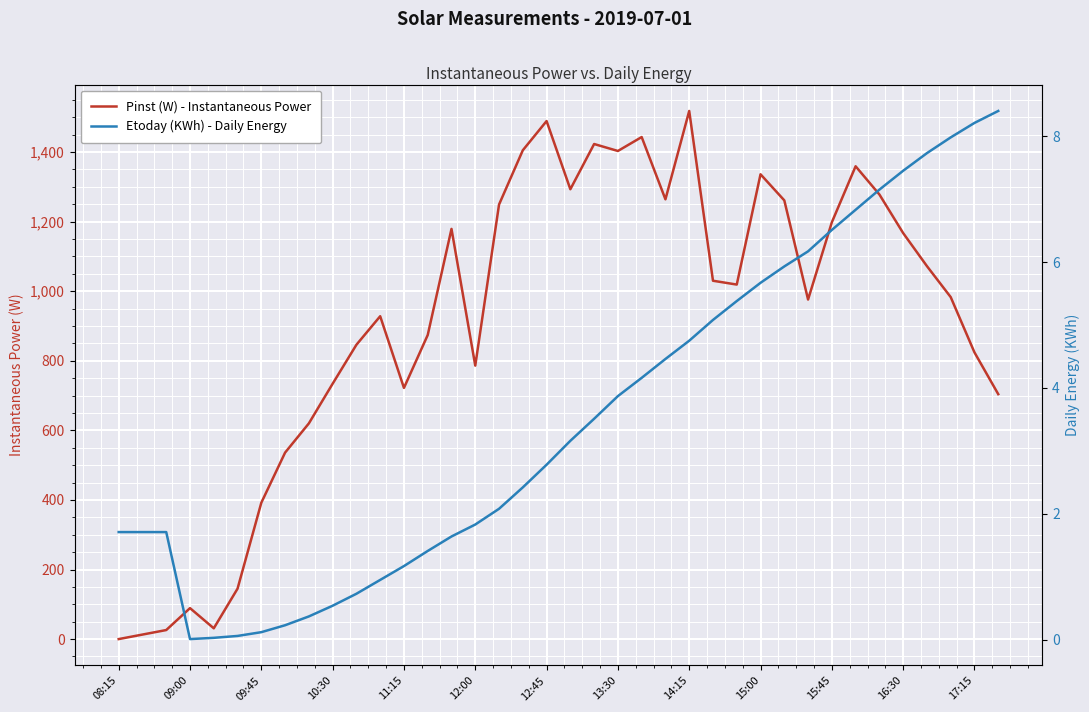

What is the sum of the Pinst (W) - Instantaneous Power values at 34 and 09:45?

1098.0